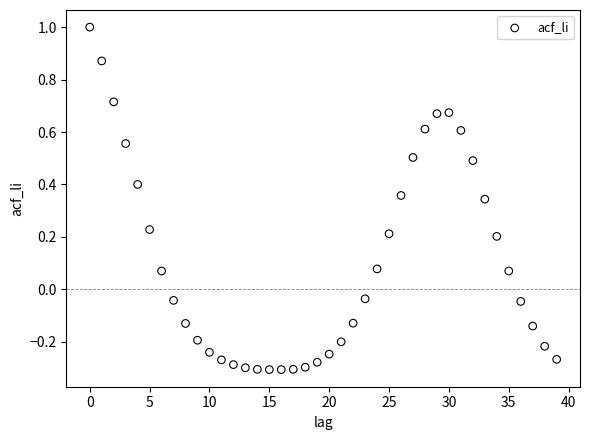

What is the range of Y values (max minus min)?

1.3